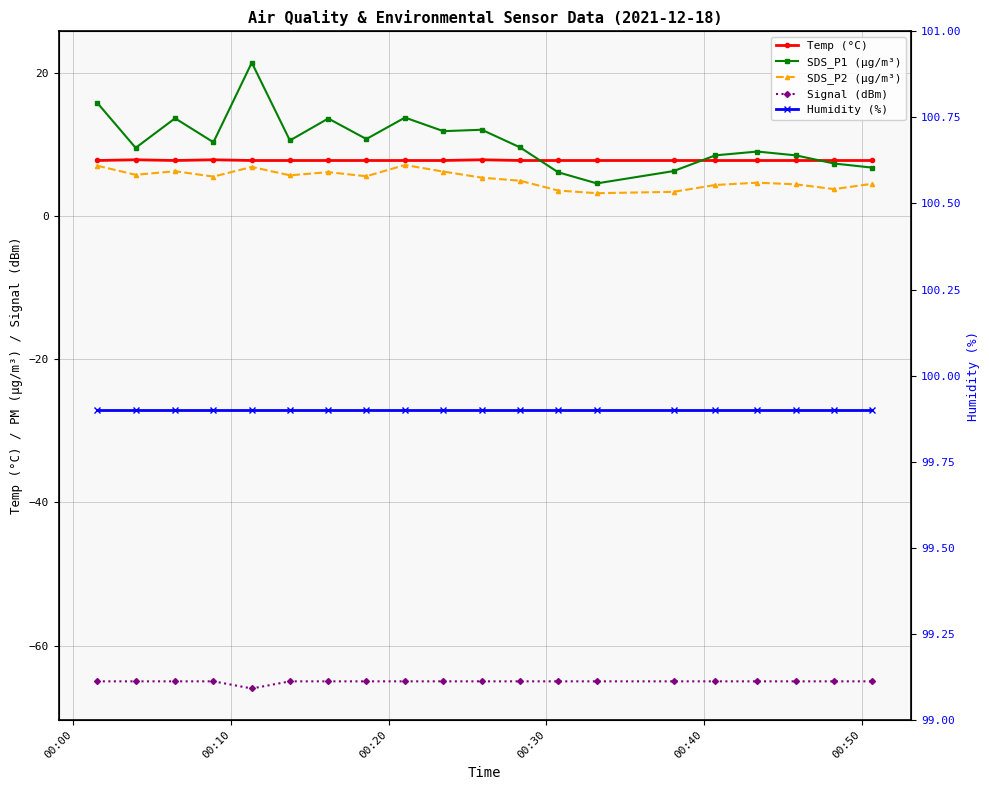

Where does the SDS_P1 (µg/m³) series first go above 10?

00:00